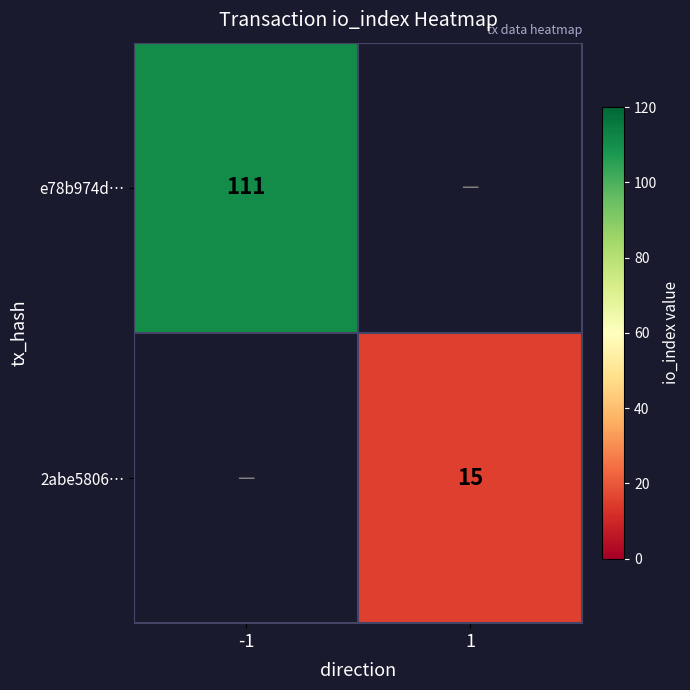

True or false: 2abe5806… has a value of 20 at 1.

False